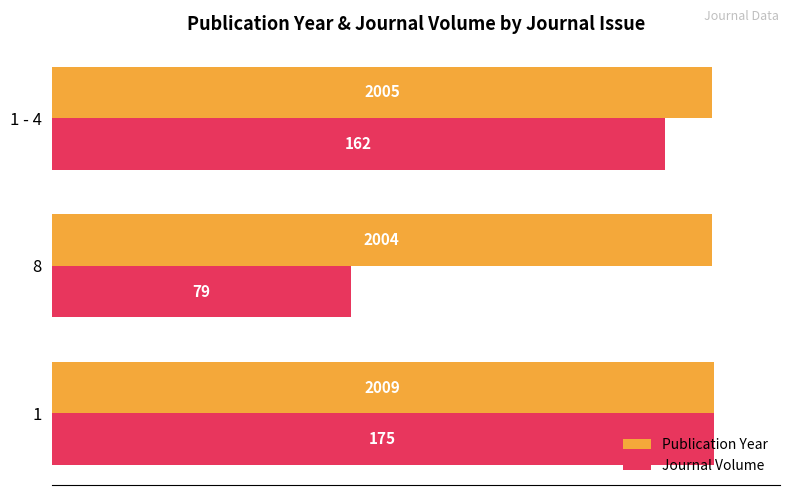

What are all the series names shown in the legend?

Publication Year, Journal Volume